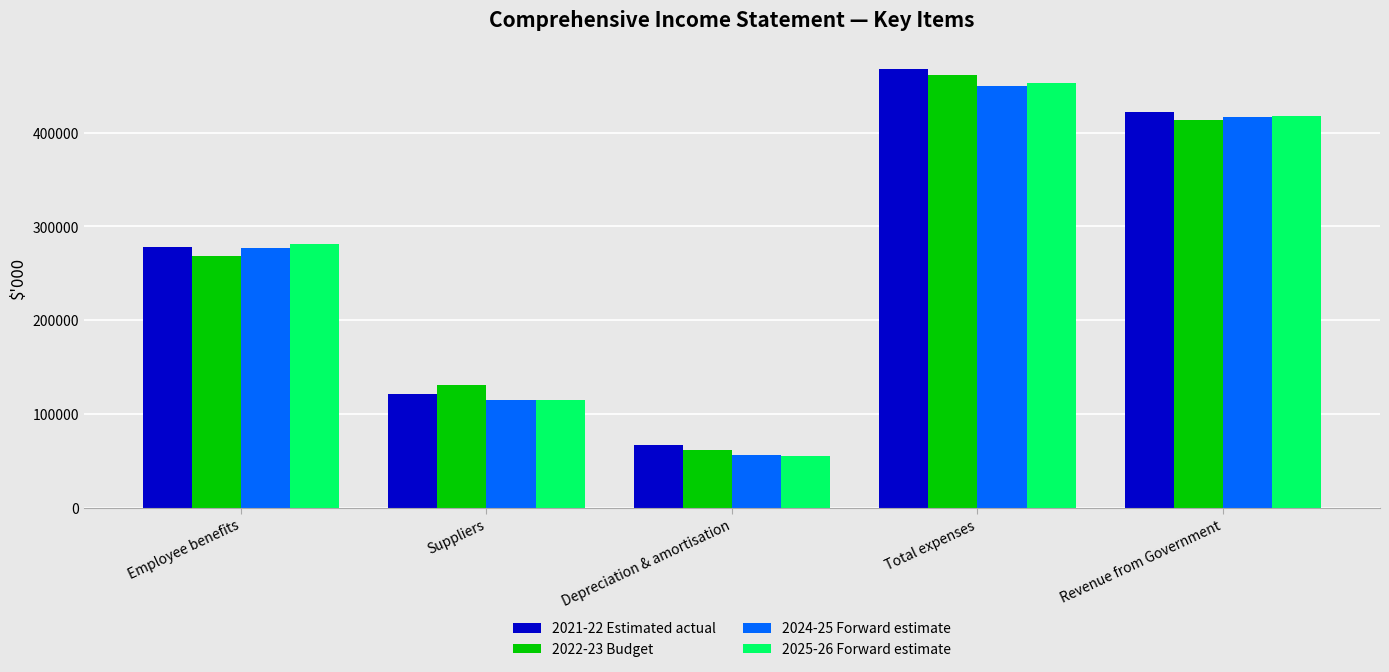

How many groups of bars are there?

5